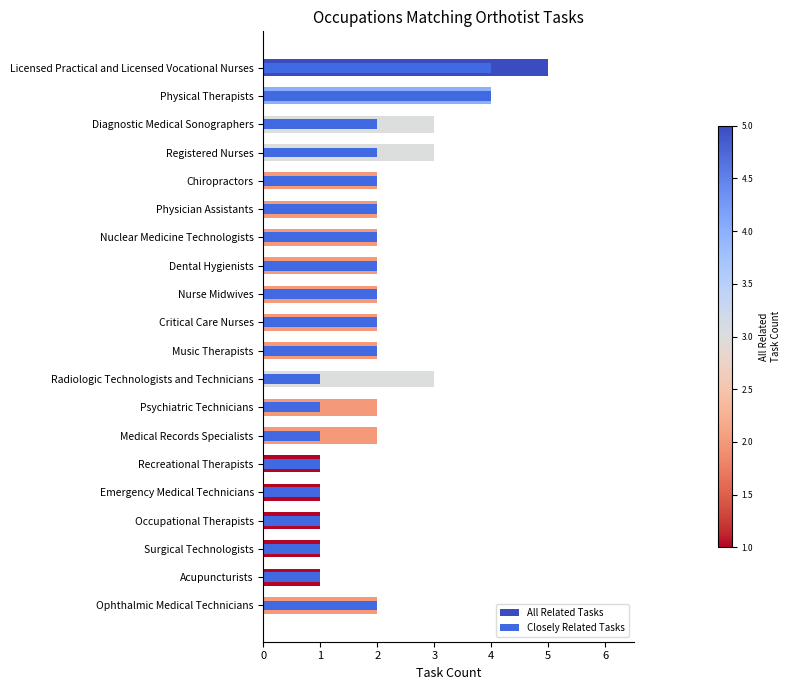

What is the sum of the All Related Tasks values at Diagnostic Medical Sonographers and Music Therapists?

5